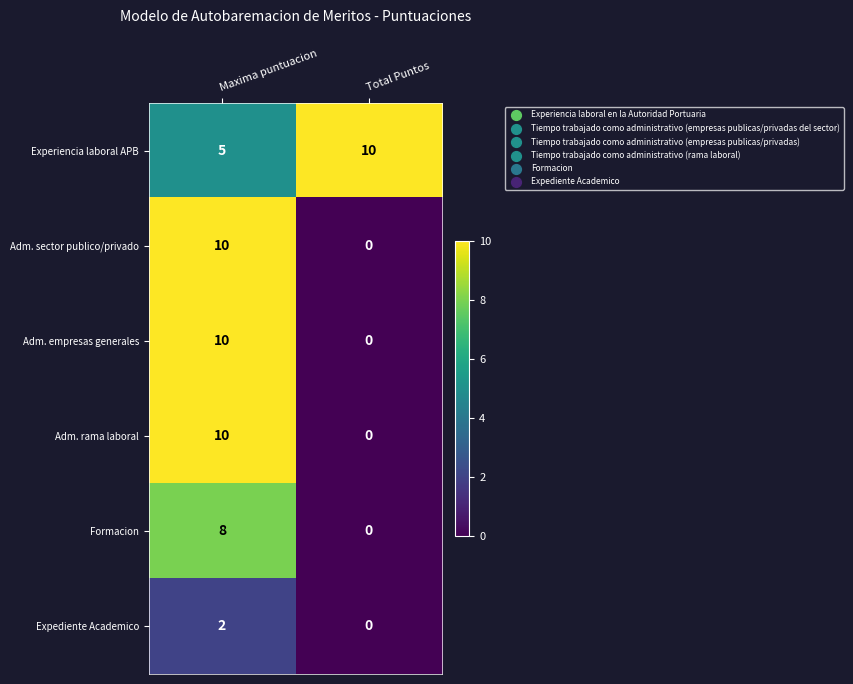

What is the maximum value for Experiencia laboral APB?

10